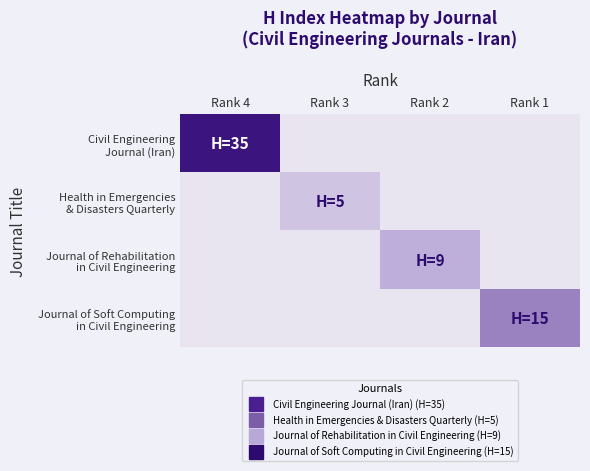

Between Rank 1 and Rank 3, which is larger?

Rank 1